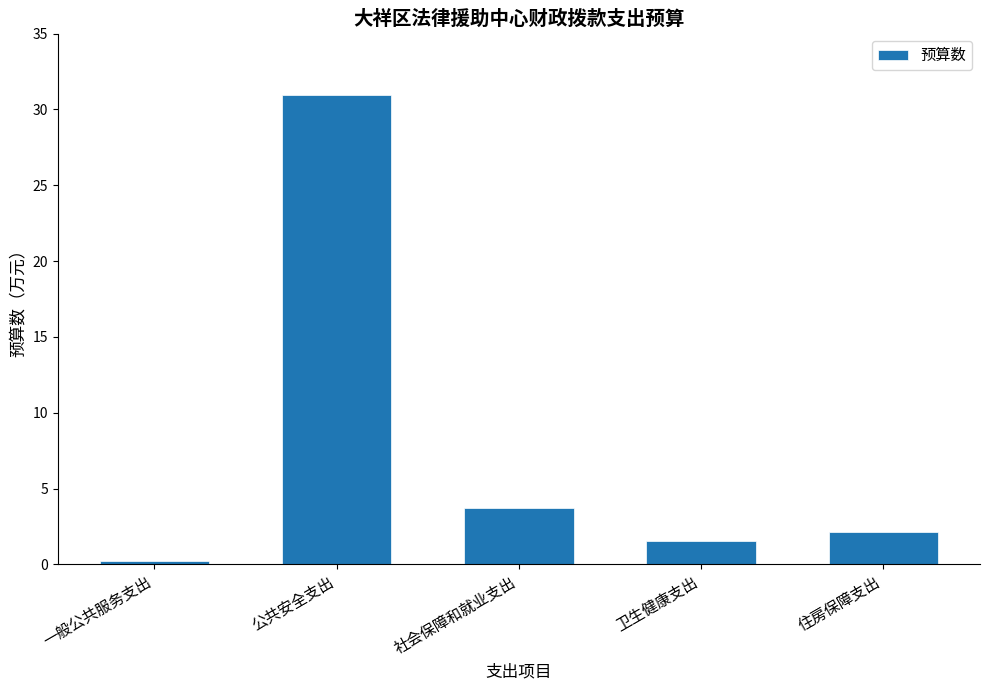

What is the label of the 1st bar from the left?

一般公共服务支出